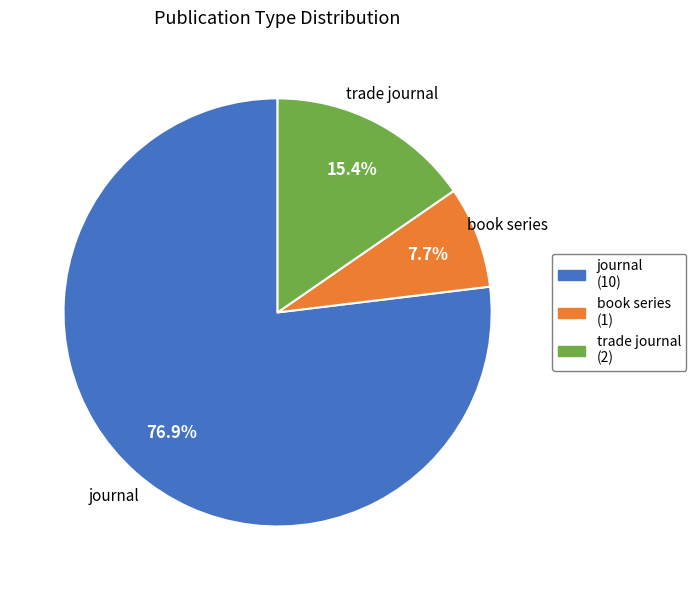

To the nearest percent, what is the average slice percentage?

33%